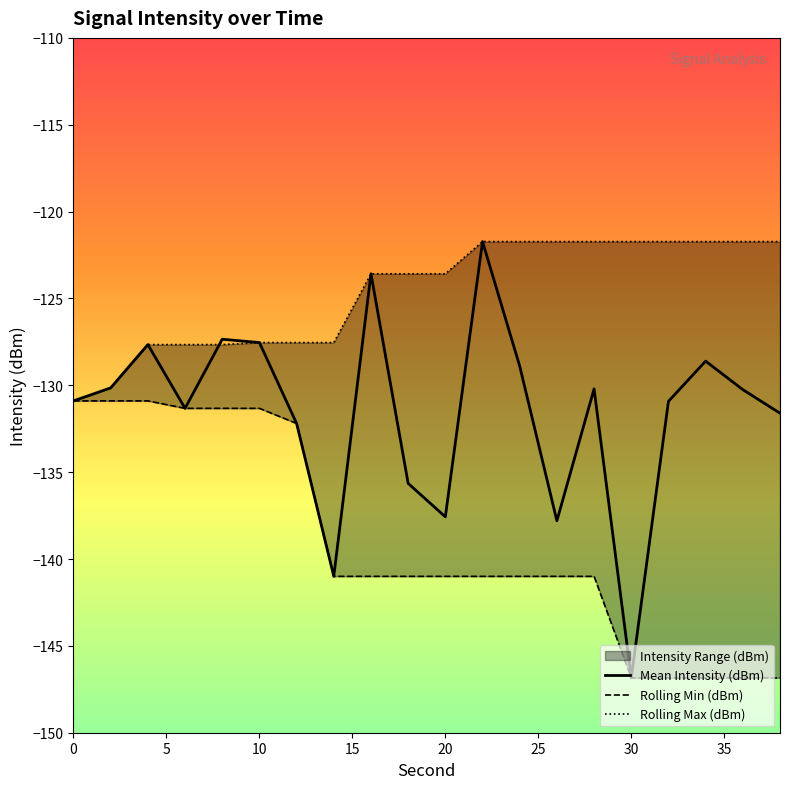

Reading left to right, what are all the values shown in this chart?

Mean Intensity (dBm): -130.9	-130.1	-127.7	-131.3	-127.3	-127.5	-132.2	-141.0	-123.6	-135.6	-137.6	-121.7	-128.9	-137.8	-130.2	-146.8	-130.9	-128.6	-130.2	-131.6
Rolling Min (dBm): -130.9	-130.9	-130.9	-131.3	-131.3	-131.3	-132.2	-141.0	-141.0	-141.0	-141.0	-141.0	-141.0	-141.0	-141.0	-146.8	-146.8	-146.8	-146.8	-146.8
Rolling Max (dBm): -130.9	-130.1	-127.7	-127.7	-127.7	-127.5	-127.5	-127.5	-123.6	-123.6	-123.6	-121.7	-121.7	-121.7	-121.7	-121.7	-121.7	-121.7	-121.7	-121.7